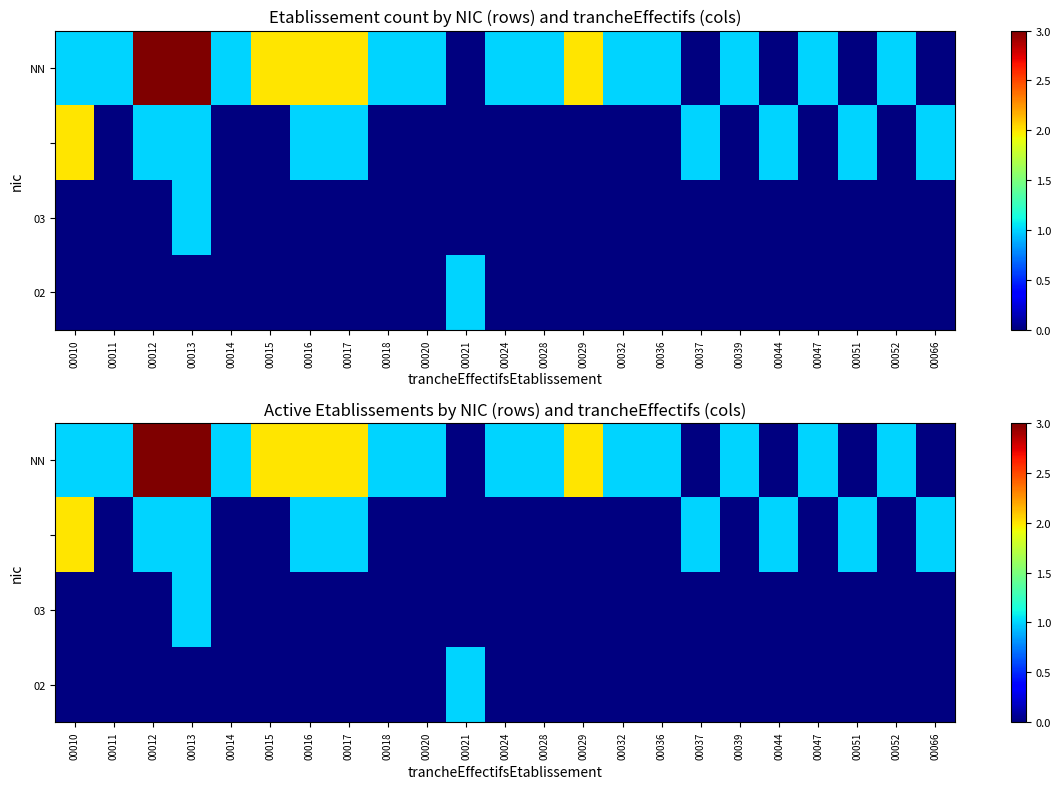

At how many categories does at least one series exceed 2?

2